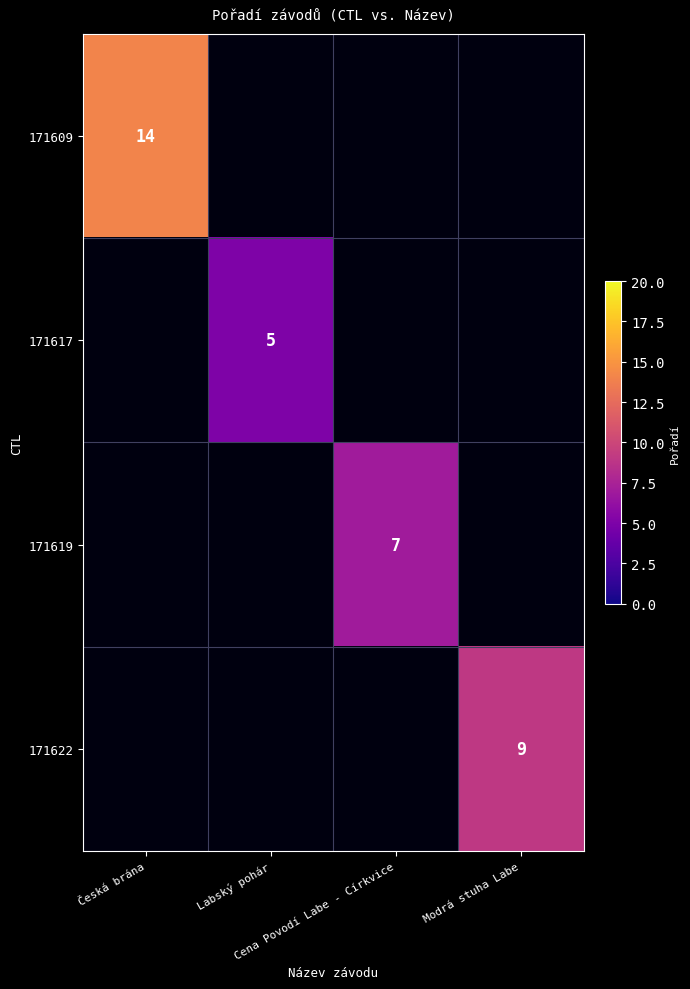

Rank the series at Modrá stuha Labe from lowest to highest value.

171609, 171617, 171619, 171622